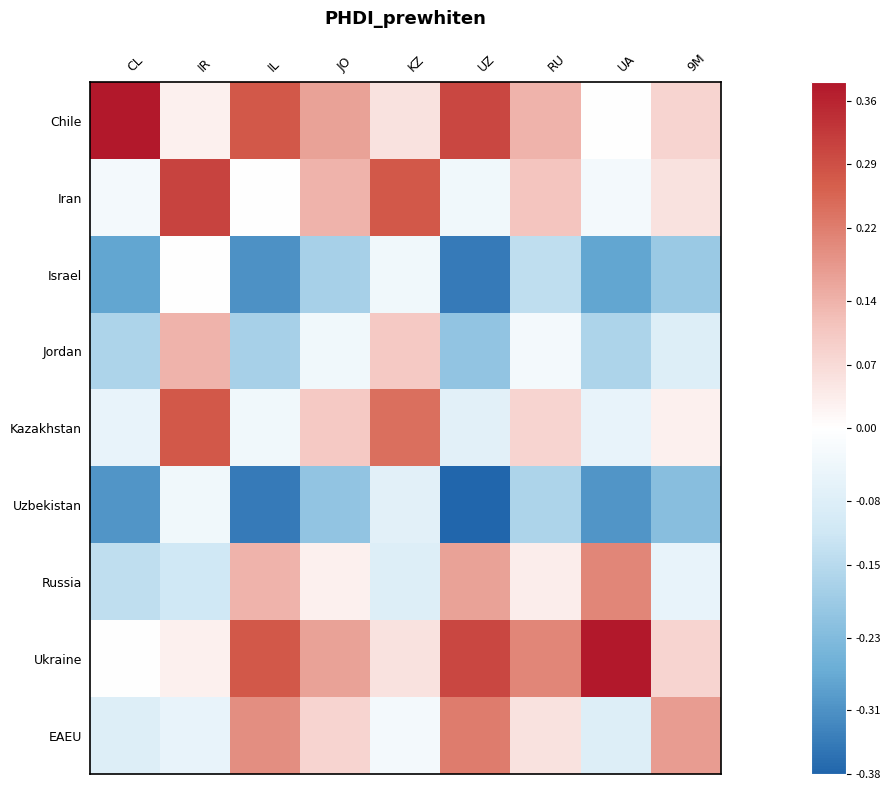

What is the difference between the highest and lowest values at IR?

0.4